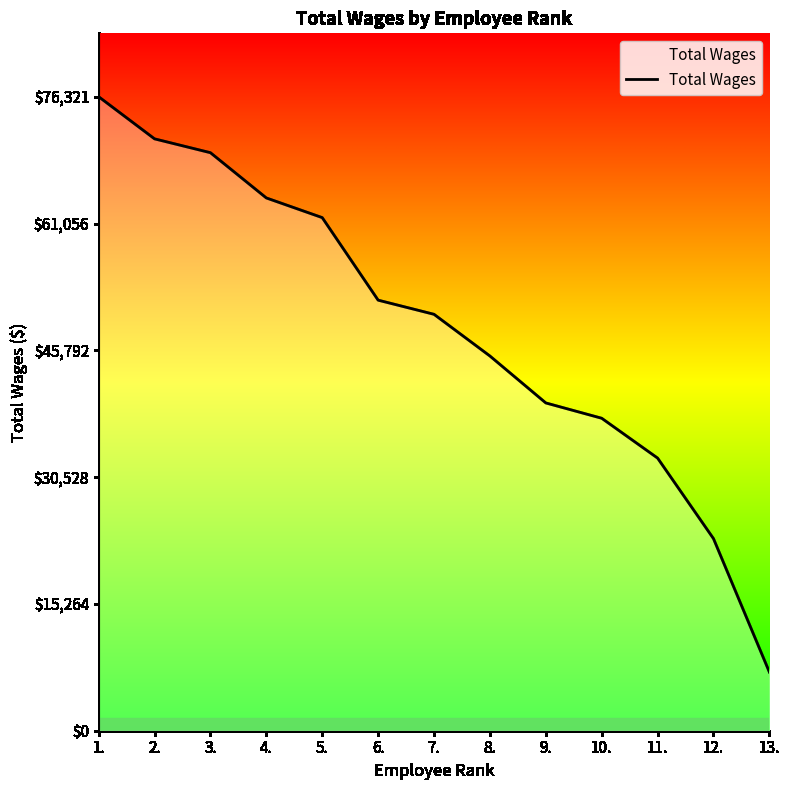

What is the greatest value displayed?

76321